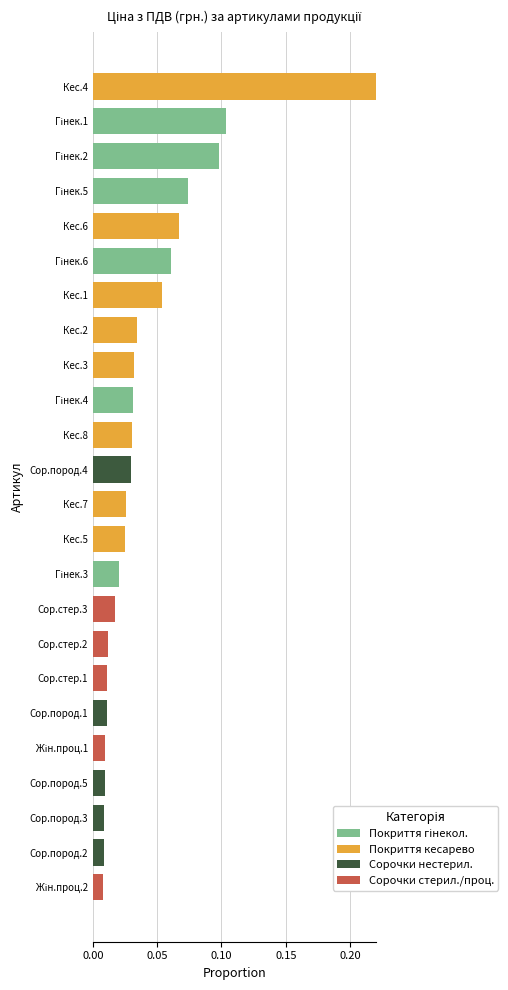

At which category is the sum across all series the highest?

Кес.4